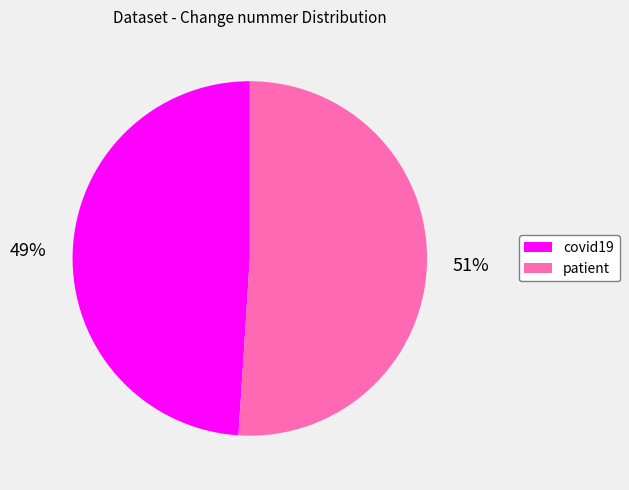

To the nearest percent, what is the combined percentage of covid19 and patient?

100%